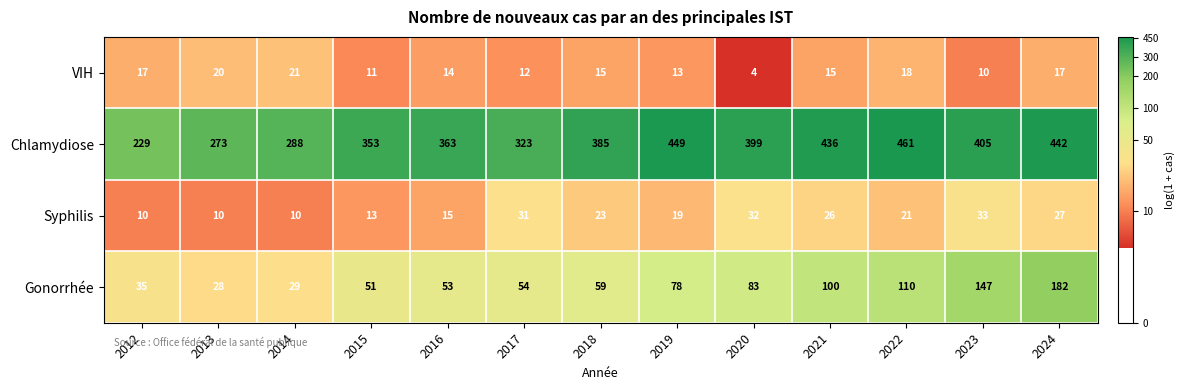

What is the difference between the Syphilis values at 2023 and 2018?

10